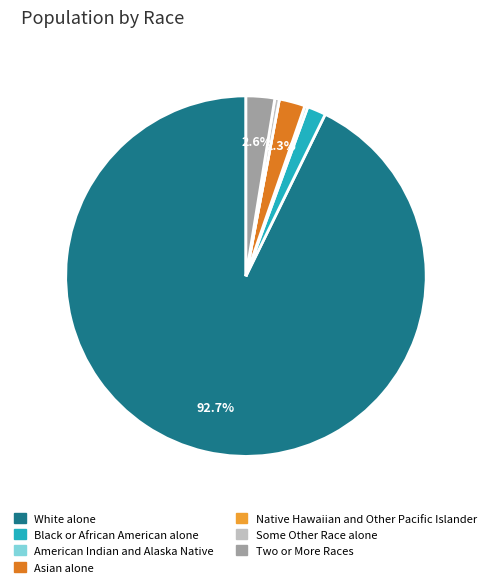

Combined, do Asian alone and Black or African American alone account for over 50%?

No